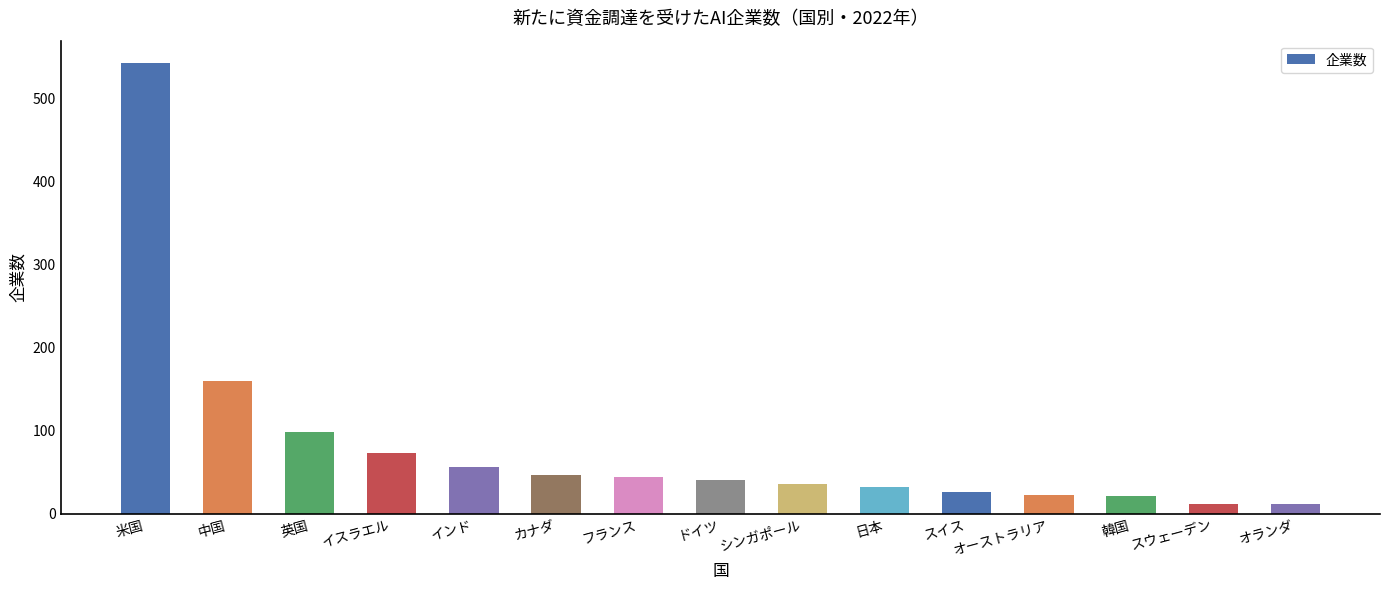

What is the greatest value displayed?

542